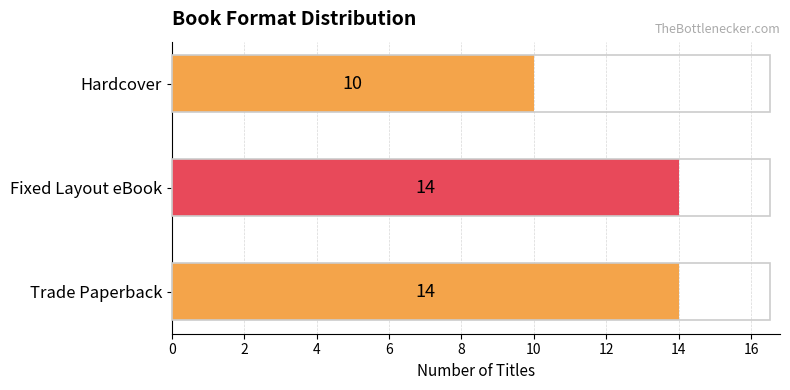

Read the value at Hardcover.

10